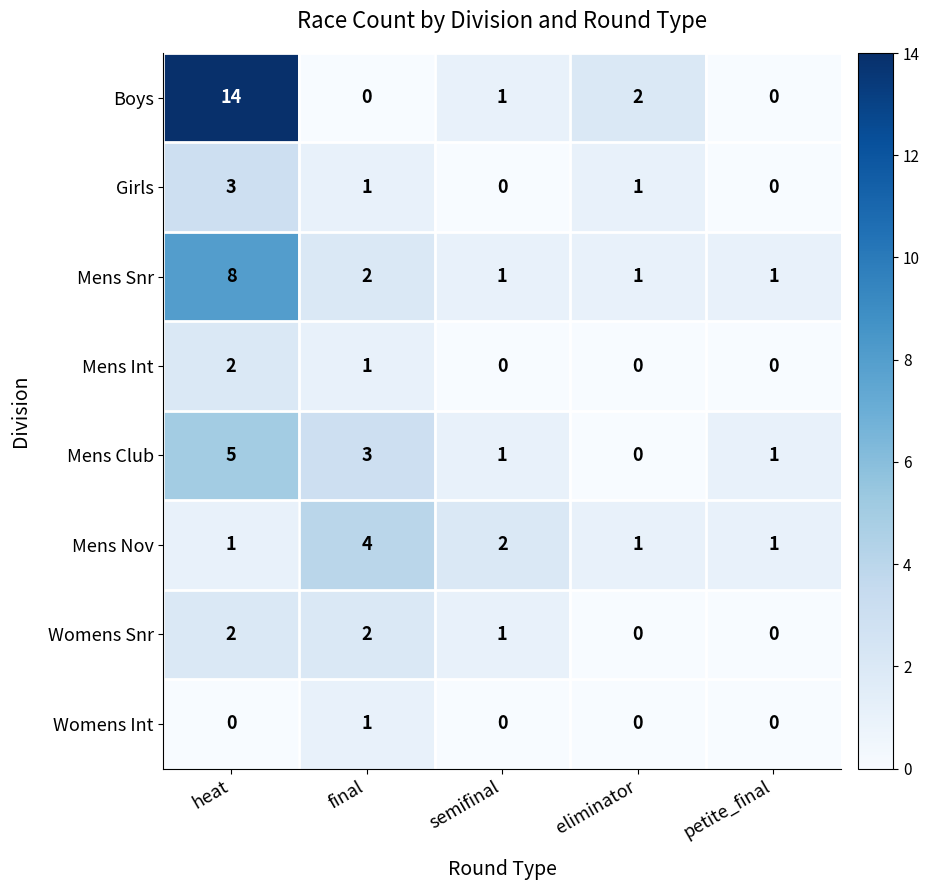

True or false: Womens Snr has a value of 2 at heat.

True